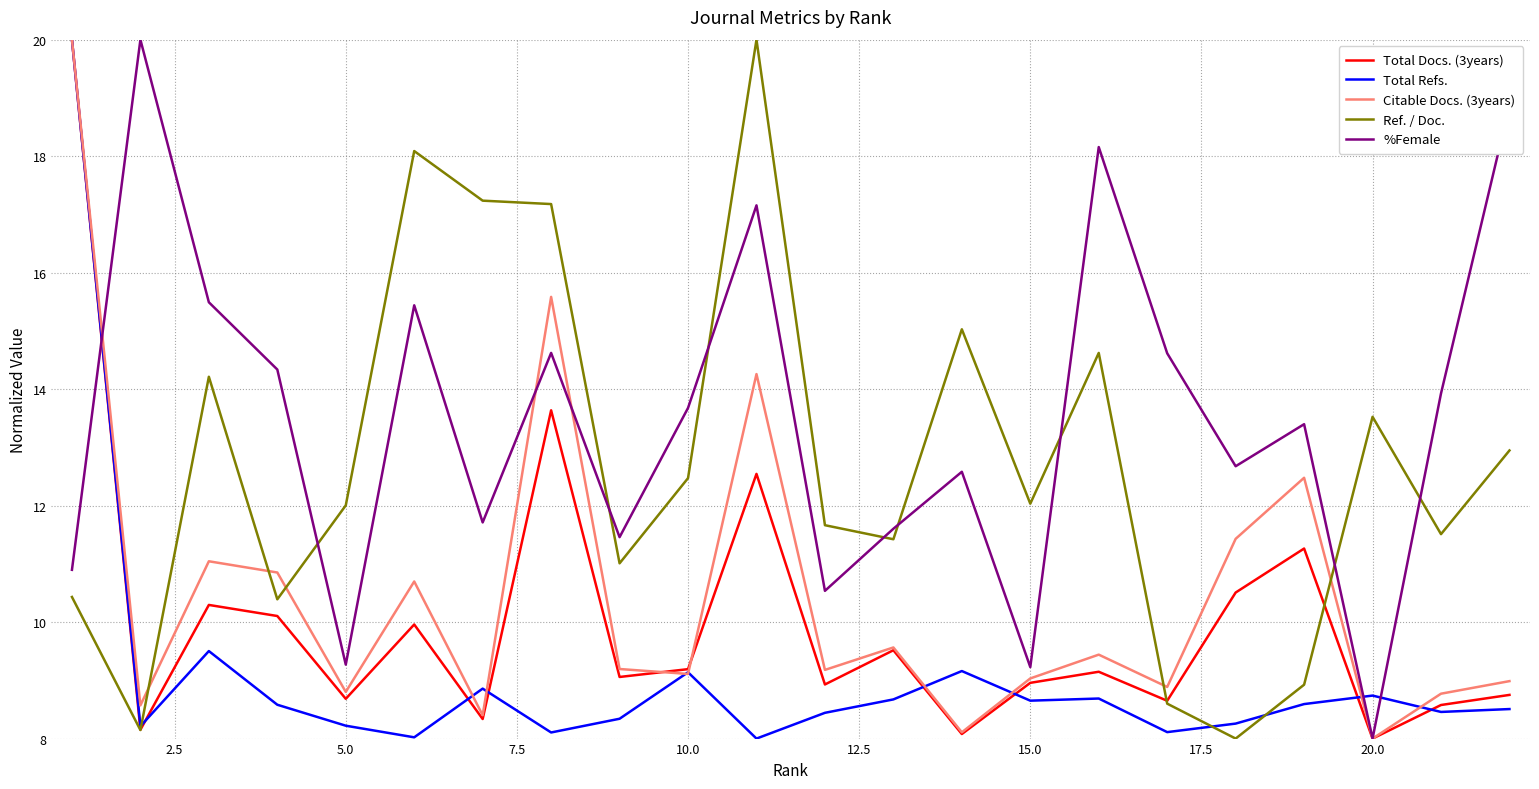

Is this an area chart (filled region under the line)?

No